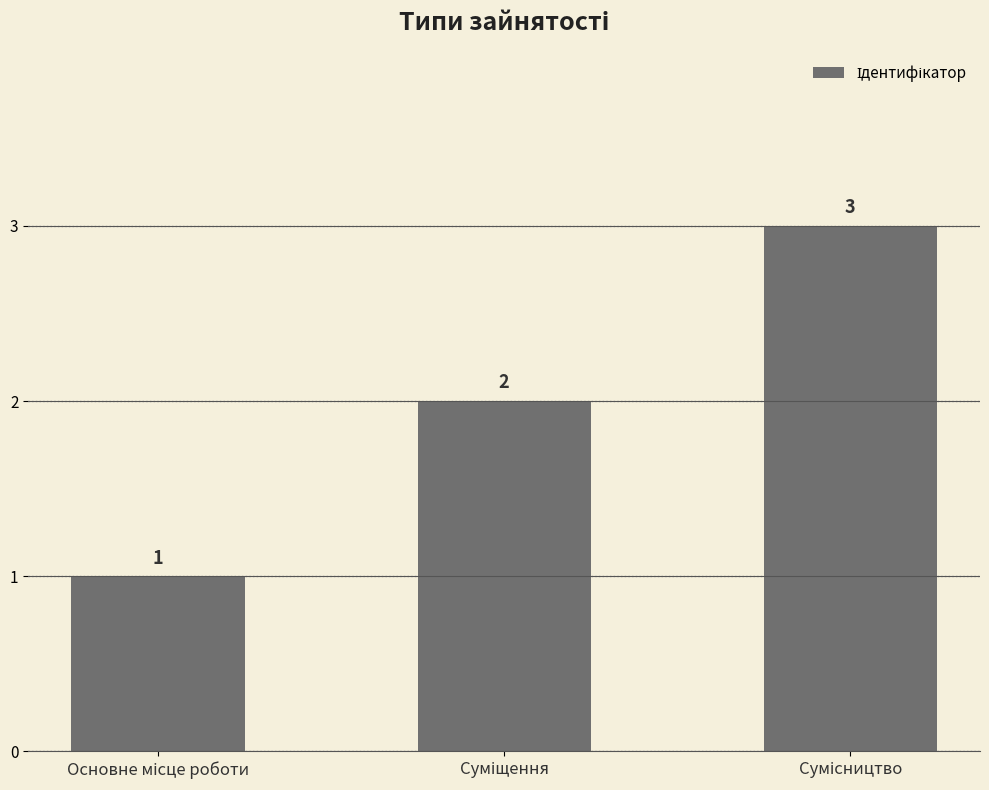

Count the values in the range 1 to 3.

3